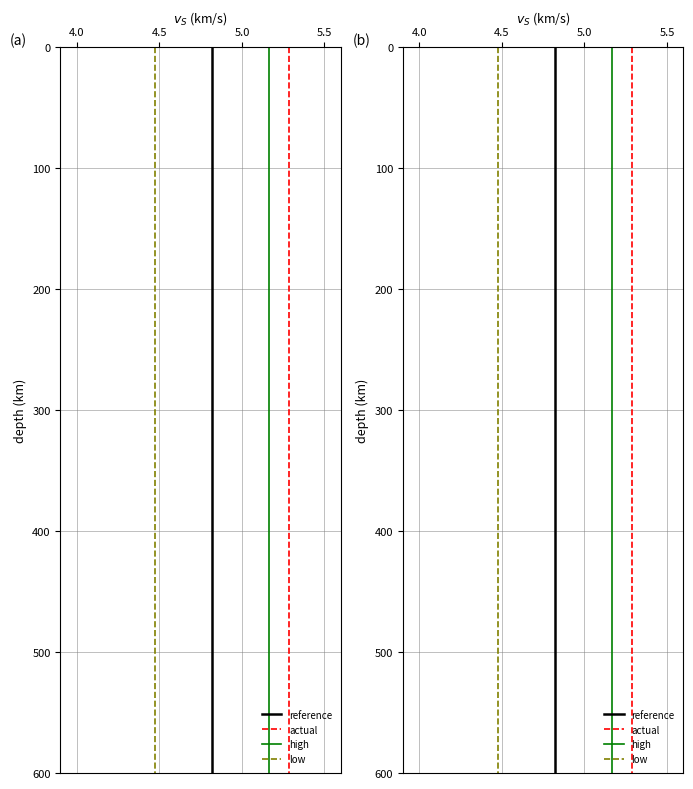

Which series has the largest range (max minus min)?

reference